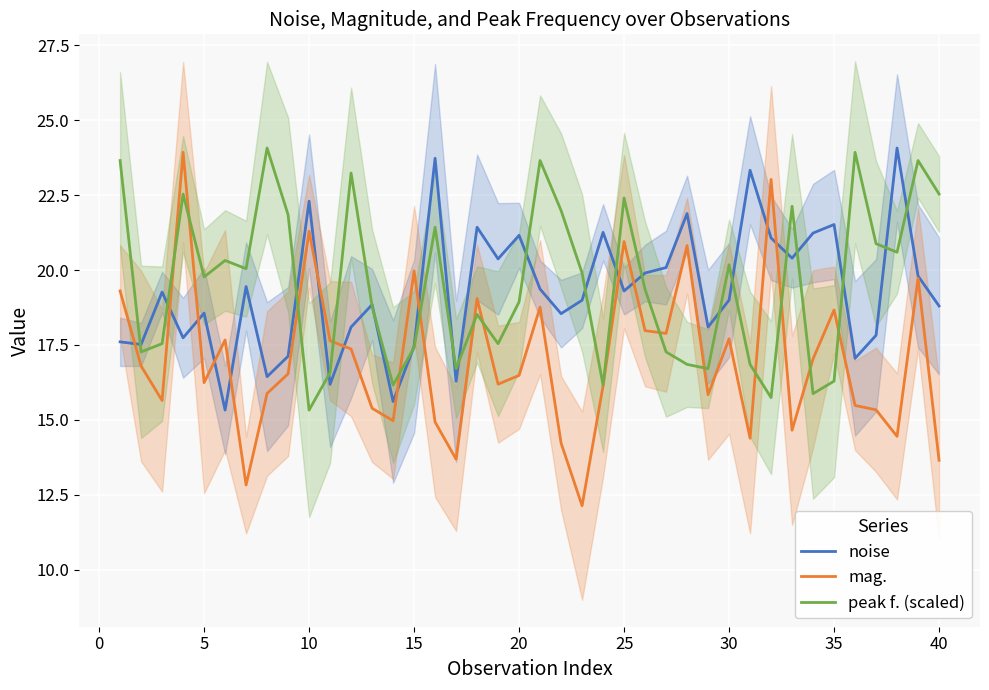

The mag. series shows 30.0 at 25. True or false?

False